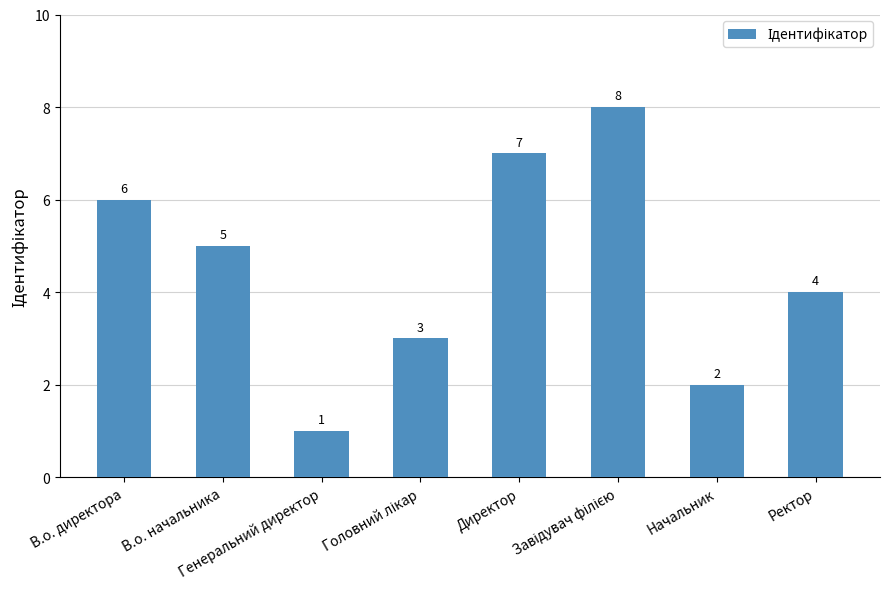

What is the difference between the maximum and minimum values?

7